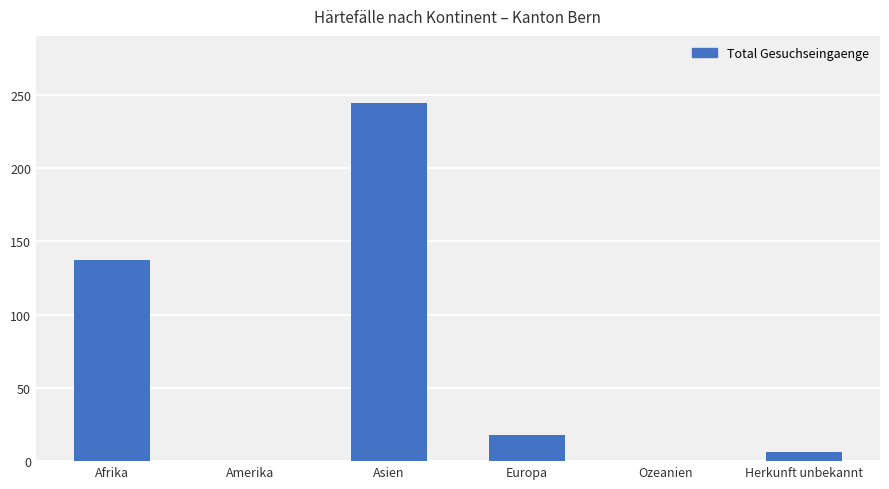

Reading left to right, list all the values displayed in this chart.

Afrika=137	Amerika=0	Asien=244	Europa=18	Ozeanien=0	Herkunft unbekannt=6